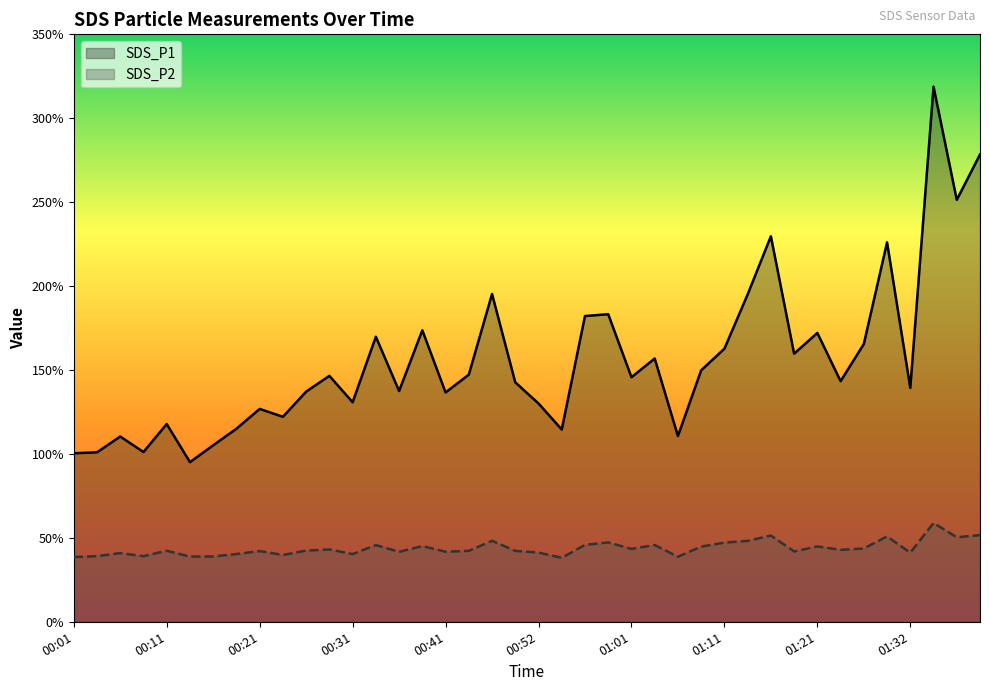

What is the label of the 27th point from the left?

01:06